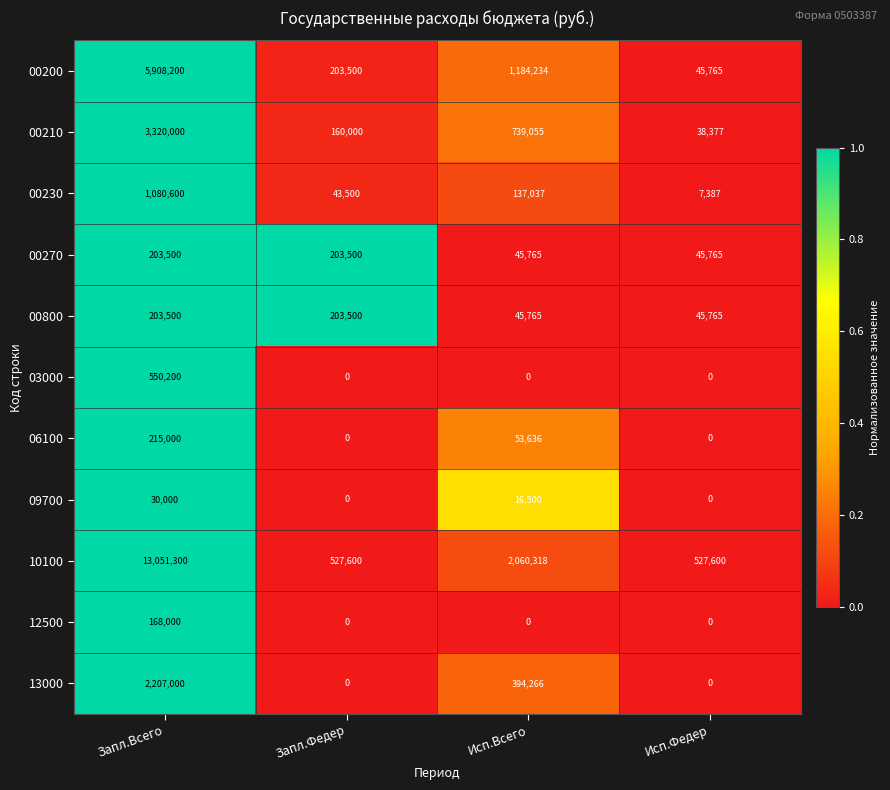

Which series has the largest range (max minus min)?

10100